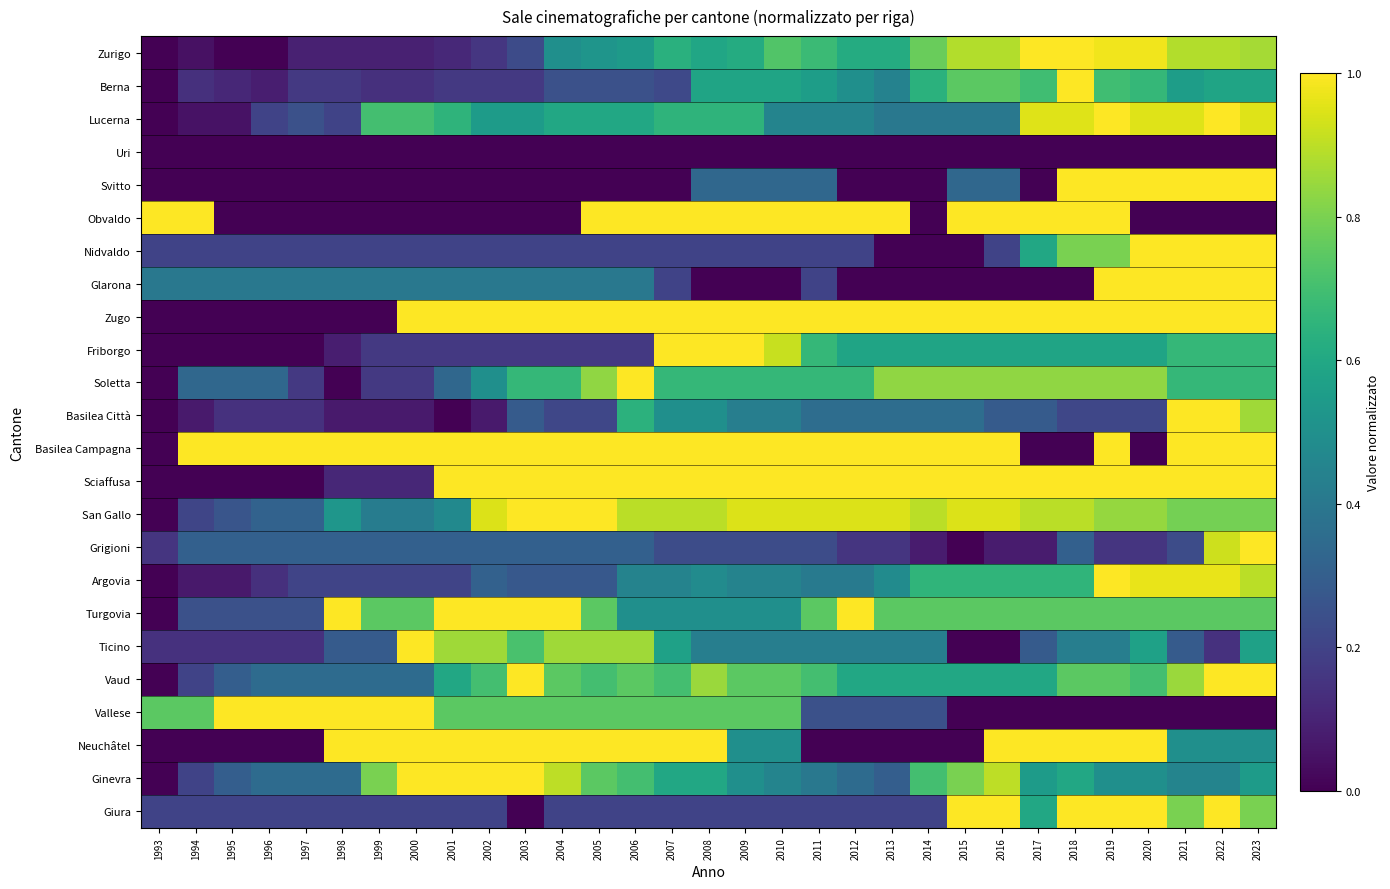

Reading right to left, transcribe all the data shown in this chart.

Zurigo: 2023=0.9	2022=0.9	2021=0.9	2020=1.0	2019=1.0	2018=1.0	2017=1.0	2016=0.9	2015=0.9	2014=0.8	2013=0.6	2012=0.6	2011=0.7	2010=0.7	2009=0.6	2008=0.6	2007=0.6	2006=0.5	2005=0.5	2004=0.5	2003=0.2	2002=0.2	2001=0.1	2000=0.1	1999=0.1	1998=0.1	1997=0.1	1996=0.0	1995=0.0	1994=0.0	1993=0.0
Berna: 2023=0.6	2022=0.6	2021=0.6	2020=0.7	2019=0.7	2018=1.0	2017=0.7	2016=0.7	2015=0.7	2014=0.6	2013=0.4	2012=0.5	2011=0.6	2010=0.6	2009=0.6	2008=0.6	2007=0.2	2006=0.2	2005=0.2	2004=0.2	2003=0.2	2002=0.2	2001=0.2	2000=0.1	1999=0.1	1998=0.2	1997=0.2	1996=0.1	1995=0.1	1994=0.1	1993=0.0
Lucerna: 2023=0.9	2022=1.0	2021=0.9	2020=0.9	2019=1.0	2018=0.9	2017=0.9	2016=0.4	2015=0.4	2014=0.4	2013=0.4	2012=0.4	2011=0.4	2010=0.4	2009=0.6	2008=0.6	2007=0.6	2006=0.6	2005=0.6	2004=0.6	2003=0.5	2002=0.5	2001=0.6	2000=0.7	1999=0.7	1998=0.2	1997=0.2	1996=0.2	1995=0.0	1994=0.0	1993=0.0
Uri: 2023=0.0	2022=0.0	2021=0.0	2020=0.0	2019=0.0	2018=0.0	2017=0.0	2016=0.0	2015=0.0	2014=0.0	2013=0.0	2012=0.0	2011=0.0	2010=0.0	2009=0.0	2008=0.0	2007=0.0	2006=0.0	2005=0.0	2004=0.0	2003=0.0	2002=0.0	2001=0.0	2000=0.0	1999=0.0	1998=0.0	1997=0.0	1996=0.0	1995=0.0	1994=0.0	1993=0.0
Svitto: 2023=1.0	2022=1.0	2021=1.0	2020=1.0	2019=1.0	2018=1.0	2017=0.0	2016=0.3	2015=0.3	2014=0.0	2013=0.0	2012=0.0	2011=0.3	2010=0.3	2009=0.3	2008=0.3	2007=0.0	2006=0.0	2005=0.0	2004=0.0	2003=0.0	2002=0.0	2001=0.0	2000=0.0	1999=0.0	1998=0.0	1997=0.0	1996=0.0	1995=0.0	1994=0.0	1993=0.0
Obvaldo: 2023=0.0	2022=0.0	2021=0.0	2020=0.0	2019=1.0	2018=1.0	2017=1.0	2016=1.0	2015=1.0	2014=0.0	2013=1.0	2012=1.0	2011=1.0	2010=1.0	2009=1.0	2008=1.0	2007=1.0	2006=1.0	2005=1.0	2004=0.0	2003=0.0	2002=0.0	2001=0.0	2000=0.0	1999=0.0	1998=0.0	1997=0.0	1996=0.0	1995=0.0	1994=1.0	1993=1.0
Nidvaldo: 2023=1.0	2022=1.0	2021=1.0	2020=1.0	2019=0.8	2018=0.8	2017=0.6	2016=0.2	2015=0.0	2014=0.0	2013=0.0	2012=0.2	2011=0.2	2010=0.2	2009=0.2	2008=0.2	2007=0.2	2006=0.2	2005=0.2	2004=0.2	2003=0.2	2002=0.2	2001=0.2	2000=0.2	1999=0.2	1998=0.2	1997=0.2	1996=0.2	1995=0.2	1994=0.2	1993=0.2
Glarona: 2023=1.0	2022=1.0	2021=1.0	2020=1.0	2019=1.0	2018=0.0	2017=0.0	2016=0.0	2015=0.0	2014=0.0	2013=0.0	2012=0.0	2011=0.2	2010=0.0	2009=0.0	2008=0.0	2007=0.2	2006=0.4	2005=0.4	2004=0.4	2003=0.4	2002=0.4	2001=0.4	2000=0.4	1999=0.4	1998=0.4	1997=0.4	1996=0.4	1995=0.4	1994=0.4	1993=0.4
Zugo: 2023=1.0	2022=1.0	2021=1.0	2020=1.0	2019=1.0	2018=1.0	2017=1.0	2016=1.0	2015=1.0	2014=1.0	2013=1.0	2012=1.0	2011=1.0	2010=1.0	2009=1.0	2008=1.0	2007=1.0	2006=1.0	2005=1.0	2004=1.0	2003=1.0	2002=1.0	2001=1.0	2000=1.0	1999=0.0	1998=0.0	1997=0.0	1996=0.0	1995=0.0	1994=0.0	1993=0.0
Friborgo: 2023=0.7	2022=0.7	2021=0.7	2020=0.6	2019=0.6	2018=0.6	2017=0.6	2016=0.6	2015=0.6	2014=0.6	2013=0.6	2012=0.6	2011=0.7	2010=0.9	2009=1.0	2008=1.0	2007=1.0	2006=0.2	2005=0.2	2004=0.2	2003=0.2	2002=0.2	2001=0.2	2000=0.2	1999=0.2	1998=0.1	1997=0.0	1996=0.0	1995=0.0	1994=0.0	1993=0.0
Soletta: 2023=0.7	2022=0.7	2021=0.7	2020=0.8	2019=0.8	2018=0.8	2017=0.8	2016=0.8	2015=0.8	2014=0.8	2013=0.8	2012=0.7	2011=0.7	2010=0.7	2009=0.7	2008=0.7	2007=0.7	2006=1.0	2005=0.8	2004=0.7	2003=0.7	2002=0.5	2001=0.3	2000=0.2	1999=0.2	1998=0.0	1997=0.2	1996=0.3	1995=0.3	1994=0.3	1993=0.0
Basilea Città: 2023=0.9	2022=1.0	2021=1.0	2020=0.2	2019=0.2	2018=0.2	2017=0.3	2016=0.3	2015=0.4	2014=0.4	2013=0.4	2012=0.4	2011=0.4	2010=0.4	2009=0.4	2008=0.5	2007=0.5	2006=0.6	2005=0.2	2004=0.2	2003=0.3	2002=0.1	2001=0.0	2000=0.1	1999=0.1	1998=0.1	1997=0.1	1996=0.1	1995=0.1	1994=0.1	1993=0.0
Basilea Campagna: 2023=1.0	2022=1.0	2021=1.0	2020=0.0	2019=1.0	2018=0.0	2017=0.0	2016=1.0	2015=1.0	2014=1.0	2013=1.0	2012=1.0	2011=1.0	2010=1.0	2009=1.0	2008=1.0	2007=1.0	2006=1.0	2005=1.0	2004=1.0	2003=1.0	2002=1.0	2001=1.0	2000=1.0	1999=1.0	1998=1.0	1997=1.0	1996=1.0	1995=1.0	1994=1.0	1993=0.0
Sciaffusa: 2023=1.0	2022=1.0	2021=1.0	2020=1.0	2019=1.0	2018=1.0	2017=1.0	2016=1.0	2015=1.0	2014=1.0	2013=1.0	2012=1.0	2011=1.0	2010=1.0	2009=1.0	2008=1.0	2007=1.0	2006=1.0	2005=1.0	2004=1.0	2003=1.0	2002=1.0	2001=1.0	2000=0.1	1999=0.1	1998=0.1	1997=0.0	1996=0.0	1995=0.0	1994=0.0	1993=0.0
San Gallo: 2023=0.8	2022=0.8	2021=0.8	2020=0.8	2019=0.8	2018=0.9	2017=0.9	2016=0.9	2015=0.9	2014=0.9	2013=0.9	2012=0.9	2011=0.9	2010=0.9	2009=0.9	2008=0.9	2007=0.9	2006=0.9	2005=1.0	2004=1.0	2003=1.0	2002=0.9	2001=0.5	2000=0.4	1999=0.4	1998=0.5	1997=0.3	1996=0.3	1995=0.3	1994=0.2	1993=0.0
Grigioni: 2023=1.0	2022=0.9	2021=0.2	2020=0.2	2019=0.2	2018=0.3	2017=0.1	2016=0.1	2015=0.0	2014=0.1	2013=0.2	2012=0.2	2011=0.2	2010=0.2	2009=0.2	2008=0.2	2007=0.2	2006=0.3	2005=0.3	2004=0.3	2003=0.3	2002=0.3	2001=0.3	2000=0.3	1999=0.3	1998=0.3	1997=0.3	1996=0.3	1995=0.3	1994=0.3	1993=0.2
Argovia: 2023=0.9	2022=1.0	2021=1.0	2020=1.0	2019=1.0	2018=0.7	2017=0.7	2016=0.7	2015=0.7	2014=0.7	2013=0.5	2012=0.4	2011=0.4	2010=0.4	2009=0.4	2008=0.5	2007=0.4	2006=0.4	2005=0.3	2004=0.3	2003=0.3	2002=0.3	2001=0.2	2000=0.2	1999=0.2	1998=0.2	1997=0.2	1996=0.1	1995=0.1	1994=0.1	1993=0.0
Turgovia: 2023=0.7	2022=0.7	2021=0.7	2020=0.7	2019=0.7	2018=0.7	2017=0.7	2016=0.7	2015=0.7	2014=0.7	2013=0.7	2012=1.0	2011=0.7	2010=0.5	2009=0.5	2008=0.5	2007=0.5	2006=0.5	2005=0.7	2004=1.0	2003=1.0	2002=1.0	2001=1.0	2000=0.7	1999=0.7	1998=1.0	1997=0.2	1996=0.2	1995=0.2	1994=0.2	1993=0.0
Ticino: 2023=0.6	2022=0.1	2021=0.3	2020=0.6	2019=0.4	2018=0.4	2017=0.3	2016=0.0	2015=0.0	2014=0.4	2013=0.4	2012=0.4	2011=0.4	2010=0.4	2009=0.4	2008=0.4	2007=0.6	2006=0.9	2005=0.9	2004=0.9	2003=0.7	2002=0.9	2001=0.9	2000=1.0	1999=0.3	1998=0.3	1997=0.1	1996=0.1	1995=0.1	1994=0.1	1993=0.1
Vaud: 2023=1.0	2022=1.0	2021=0.8	2020=0.7	2019=0.7	2018=0.7	2017=0.6	2016=0.6	2015=0.6	2014=0.6	2013=0.6	2012=0.6	2011=0.7	2010=0.7	2009=0.7	2008=0.8	2007=0.7	2006=0.7	2005=0.7	2004=0.7	2003=1.0	2002=0.7	2001=0.6	2000=0.3	1999=0.3	1998=0.3	1997=0.3	1996=0.3	1995=0.3	1994=0.2	1993=0.0
Vallese: 2023=0.0	2022=0.0	2021=0.0	2020=0.0	2019=0.0	2018=0.0	2017=0.0	2016=0.0	2015=0.0	2014=0.2	2013=0.2	2012=0.2	2011=0.2	2010=0.7	2009=0.7	2008=0.7	2007=0.7	2006=0.7	2005=0.7	2004=0.7	2003=0.7	2002=0.7	2001=0.7	2000=1.0	1999=1.0	1998=1.0	1997=1.0	1996=1.0	1995=1.0	1994=0.7	1993=0.7
Neuchâtel: 2023=0.5	2022=0.5	2021=0.5	2020=1.0	2019=1.0	2018=1.0	2017=1.0	2016=1.0	2015=0.0	2014=0.0	2013=0.0	2012=0.0	2011=0.0	2010=0.5	2009=0.5	2008=1.0	2007=1.0	2006=1.0	2005=1.0	2004=1.0	2003=1.0	2002=1.0	2001=1.0	2000=1.0	1999=1.0	1998=1.0	1997=0.0	1996=0.0	1995=0.0	1994=0.0	1993=0.0
Ginevra: 2023=0.5	2022=0.4	2021=0.4	2020=0.5	2019=0.5	2018=0.6	2017=0.5	2016=0.9	2015=0.8	2014=0.7	2013=0.3	2012=0.3	2011=0.4	2010=0.4	2009=0.5	2008=0.6	2007=0.6	2006=0.7	2005=0.7	2004=0.9	2003=1.0	2002=1.0	2001=1.0	2000=1.0	1999=0.8	1998=0.3	1997=0.3	1996=0.3	1995=0.3	1994=0.2	1993=0.0
Giura: 2023=0.8	2022=1.0	2021=0.8	2020=1.0	2019=1.0	2018=1.0	2017=0.6	2016=1.0	2015=1.0	2014=0.2	2013=0.2	2012=0.2	2011=0.2	2010=0.2	2009=0.2	2008=0.2	2007=0.2	2006=0.2	2005=0.2	2004=0.2	2003=0.0	2002=0.2	2001=0.2	2000=0.2	1999=0.2	1998=0.2	1997=0.2	1996=0.2	1995=0.2	1994=0.2	1993=0.2